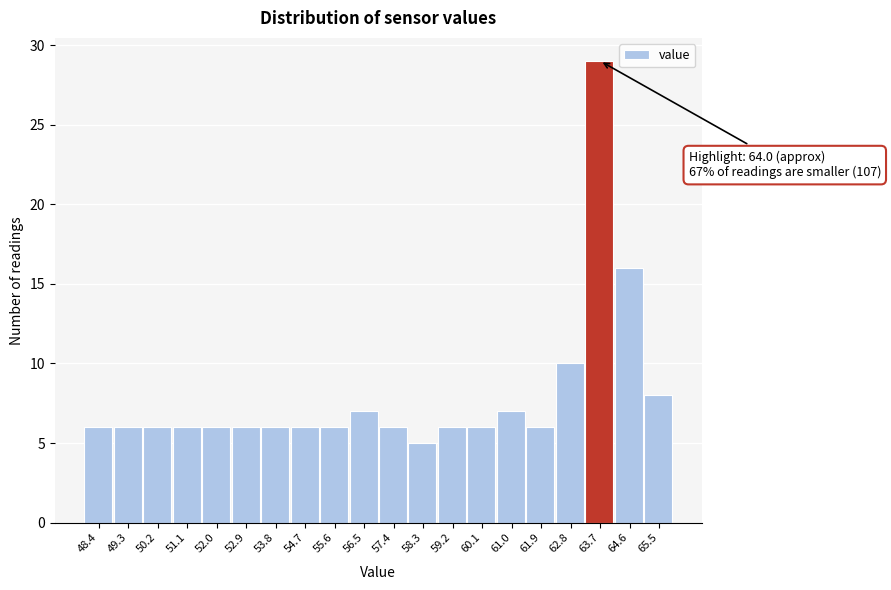

Reading left to right, transcribe all the data shown in this chart.

48.4=6	49.3=6	50.2=6	51.1=6	52.0=6	52.9=6	53.8=6	54.7=6	55.6=6	56.5=7	57.4=6	58.3=5	59.2=6	60.1=6	61.0=7	61.9=6	62.8=10	63.7=29	64.6=16	65.5=8